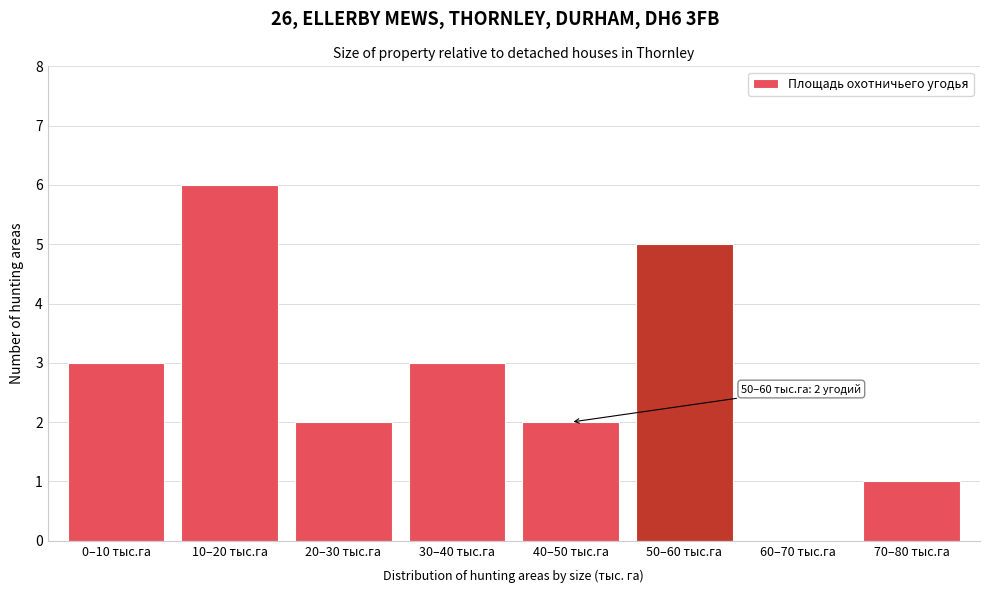

Reading left to right, transcribe all the data shown in this chart.

0–10 тыс.га=3	10–20 тыс.га=6	20–30 тыс.га=2	30–40 тыс.га=3	40–50 тыс.га=2	50–60 тыс.га=5	60–70 тыс.га=0	70–80 тыс.га=1